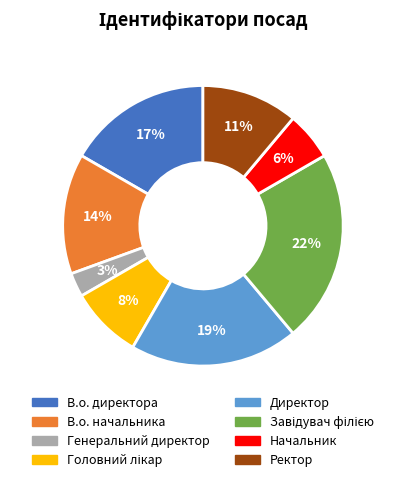

The В.о. начальника slice represents 25% of the pie. True or false?

False